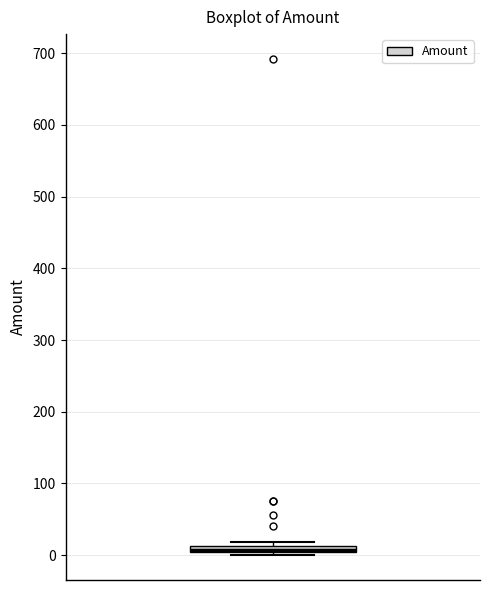

Where is the upper edge of the box on the y-axis? The values are not printed on the chart, so give them approximately, as read against the axis.

10